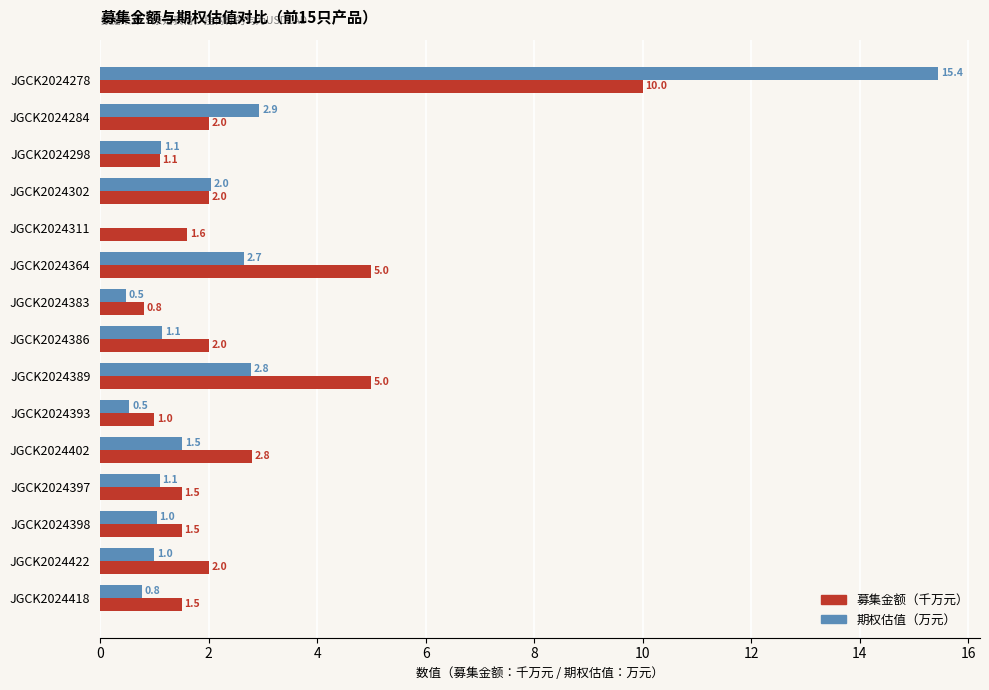

What is the sum of the 期权估值（万元） values at JGCK2024397 and JGCK2024383?

1.6